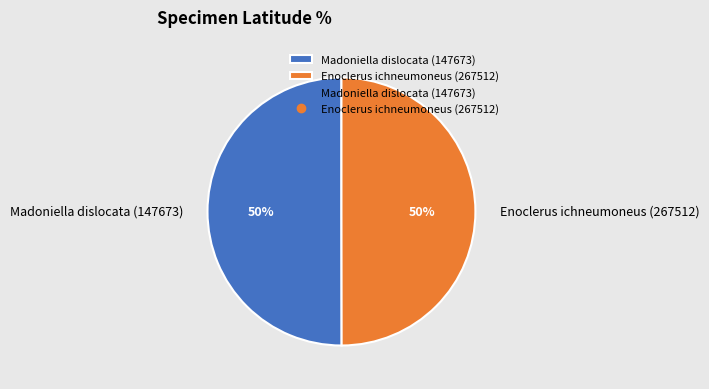

Do Madoniella dislocata (147673) and Enoclerus ichneumoneus (267512) together represent more than half of the pie?

Yes